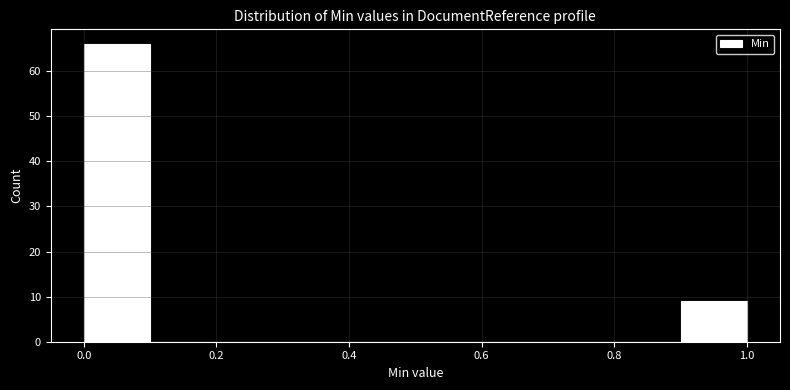

Reading left to right, transcribe this chart: for each bar, give the range it covers on the x-axis and its height. The values are not printed on the chart, so give them approximately, as read against the axis.

0.0 to 0.1: 66
0.1 to 0.2: 0
0.2 to 0.3: 0
0.3 to 0.4: 0
0.4 to 0.5: 0
0.5 to 0.6: 0
0.6 to 0.7: 0
0.7 to 0.8: 0
0.8 to 0.9: 0
0.9 to 1.0: 9